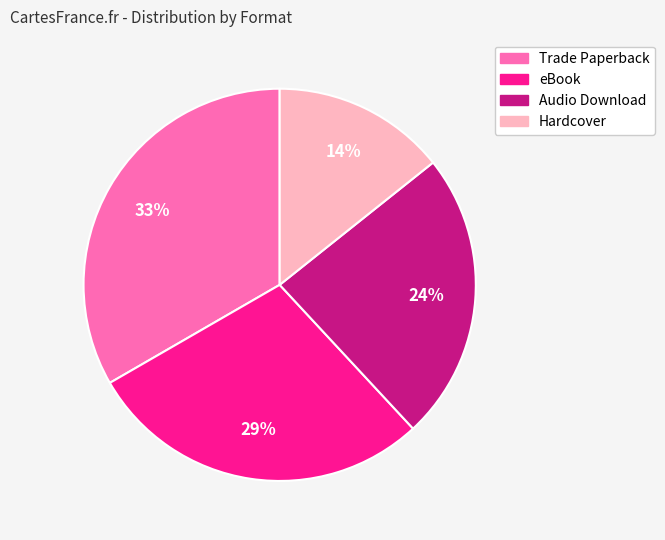

Is there any slice that represents more than half of the pie?

No